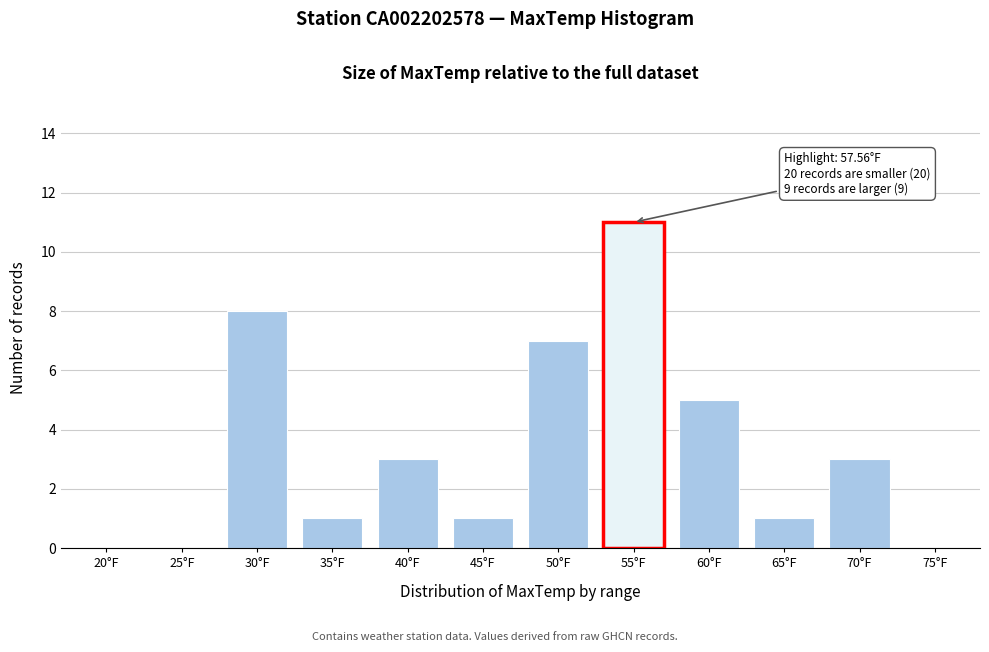

Reading right to left, what are all the values shown in this chart?

75°F=0	70°F=3	65°F=1	60°F=5	55°F=11	50°F=7	45°F=1	40°F=3	35°F=1	30°F=8	25°F=0	20°F=0